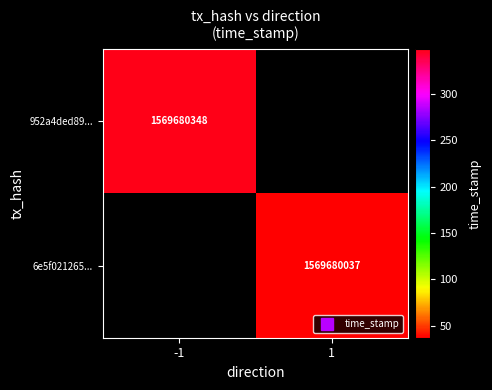

Which has a higher value, 0 or 1?

1